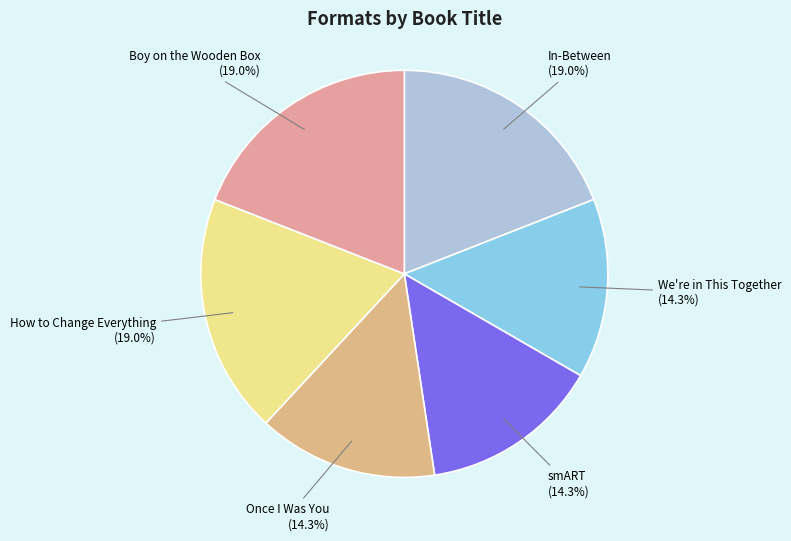

Approximately how many times larger is the value at How to Change Everything compared to In-Between?

1.0